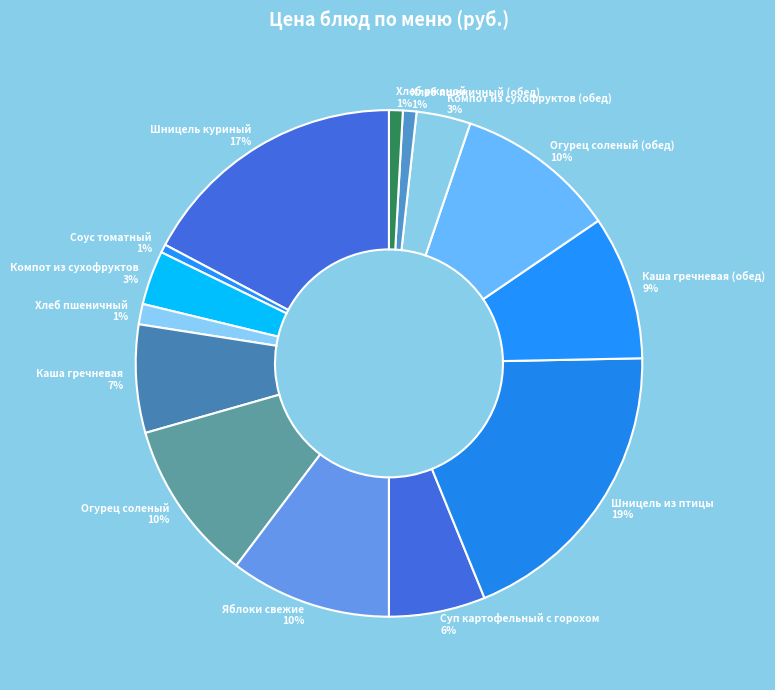

To the nearest percent, what is the combined percentage of Каша гречневая (обед) and Хлеб ржаной?

10%